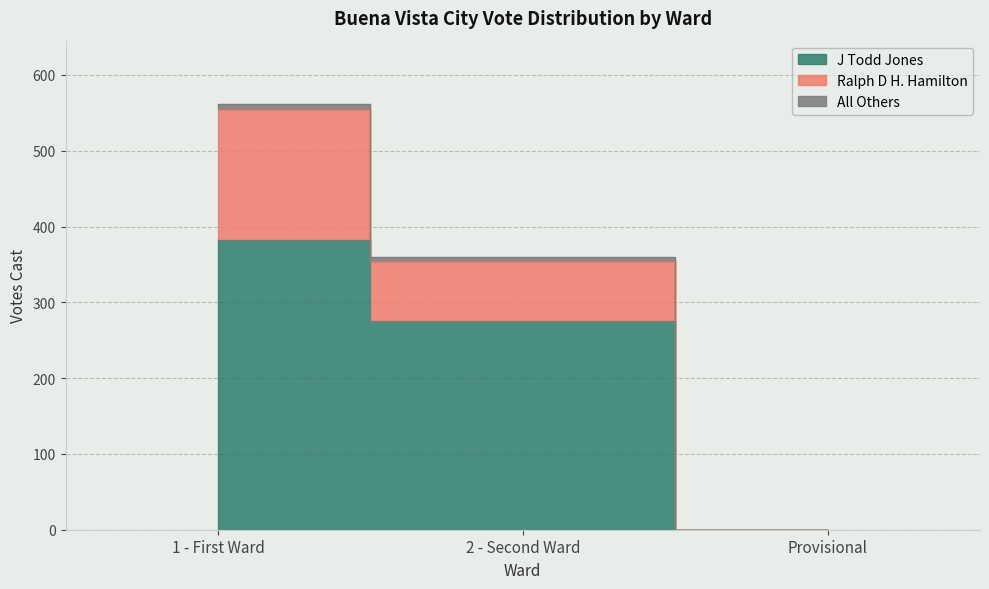

Which series has the largest total across all categories?

J Todd Jones